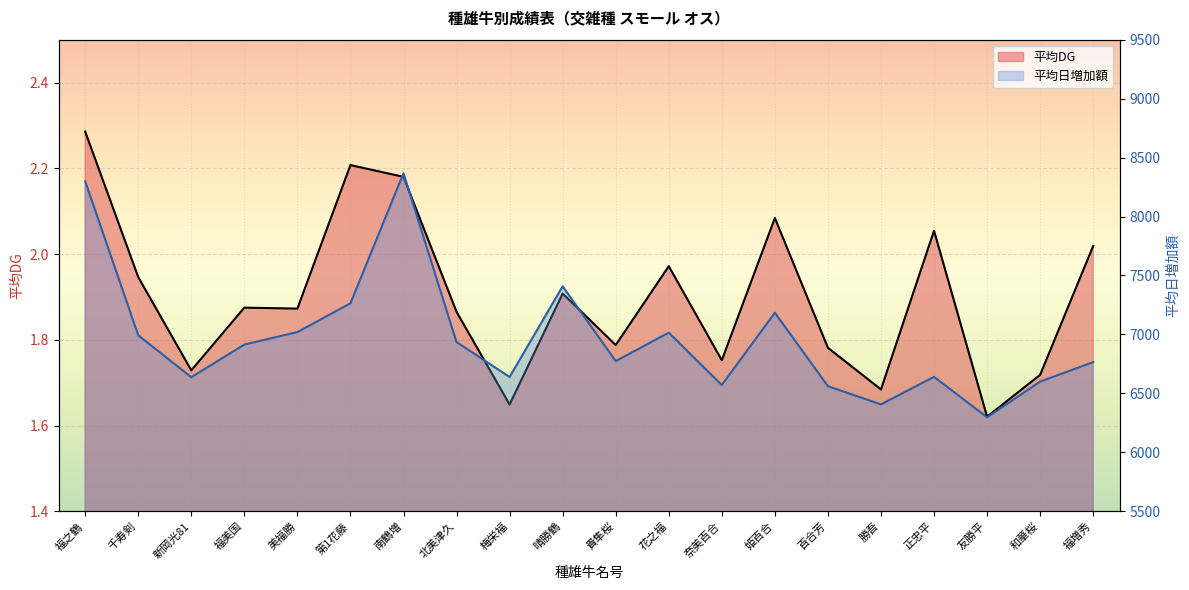

How many categories are shown in the chart?

20